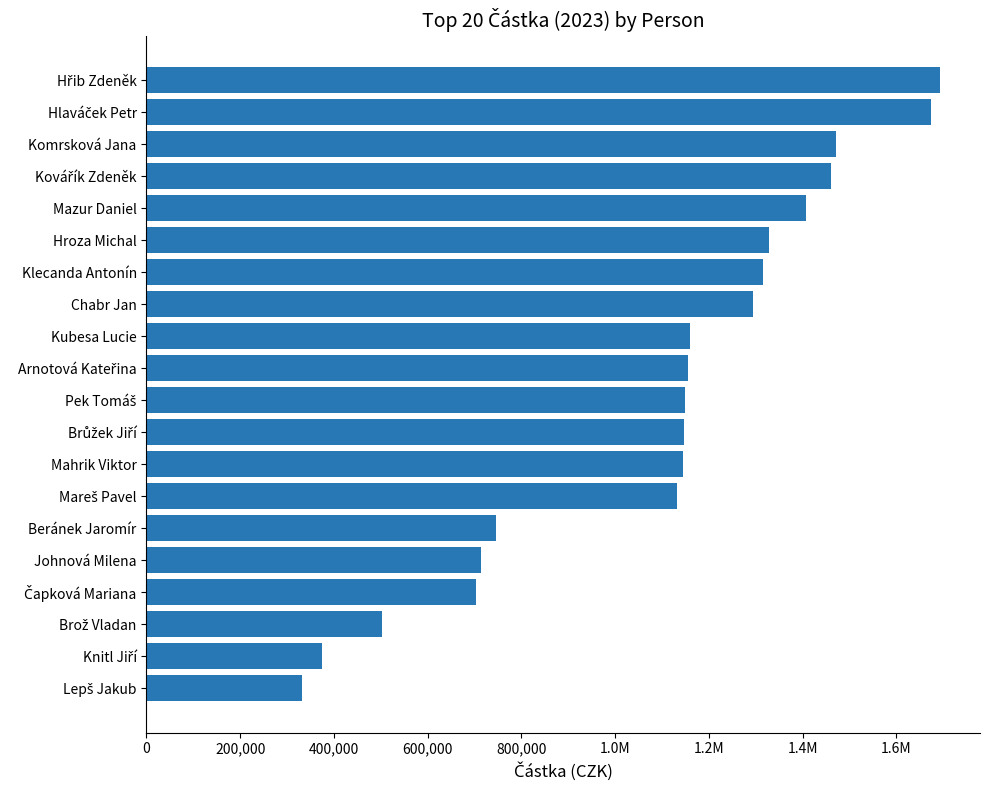

What is the smallest value displayed?

332557